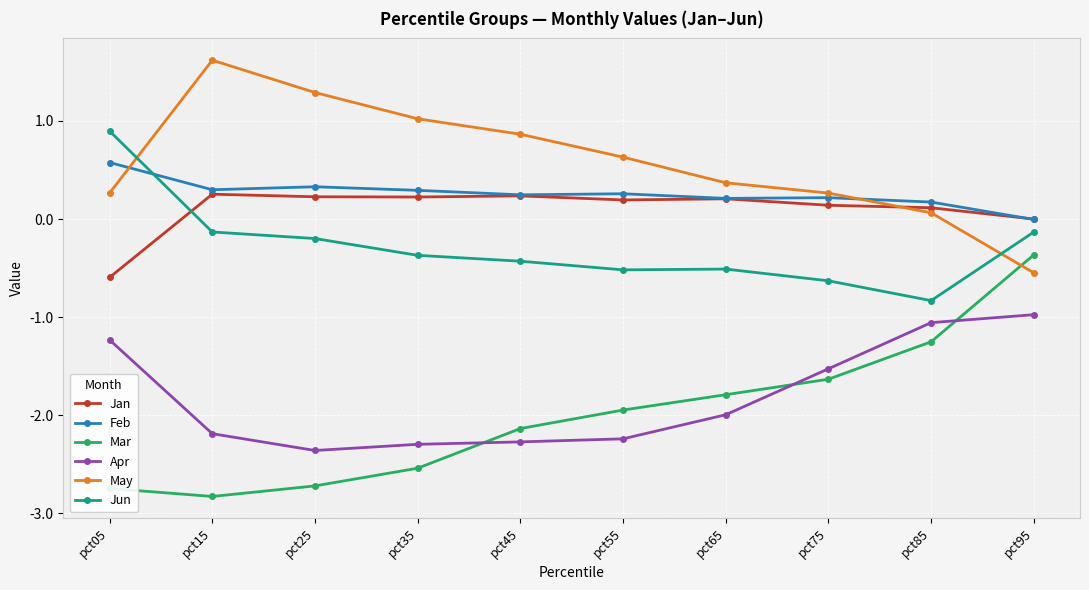

True or false: Mar has more than 1 points higher than both neighbors.

False